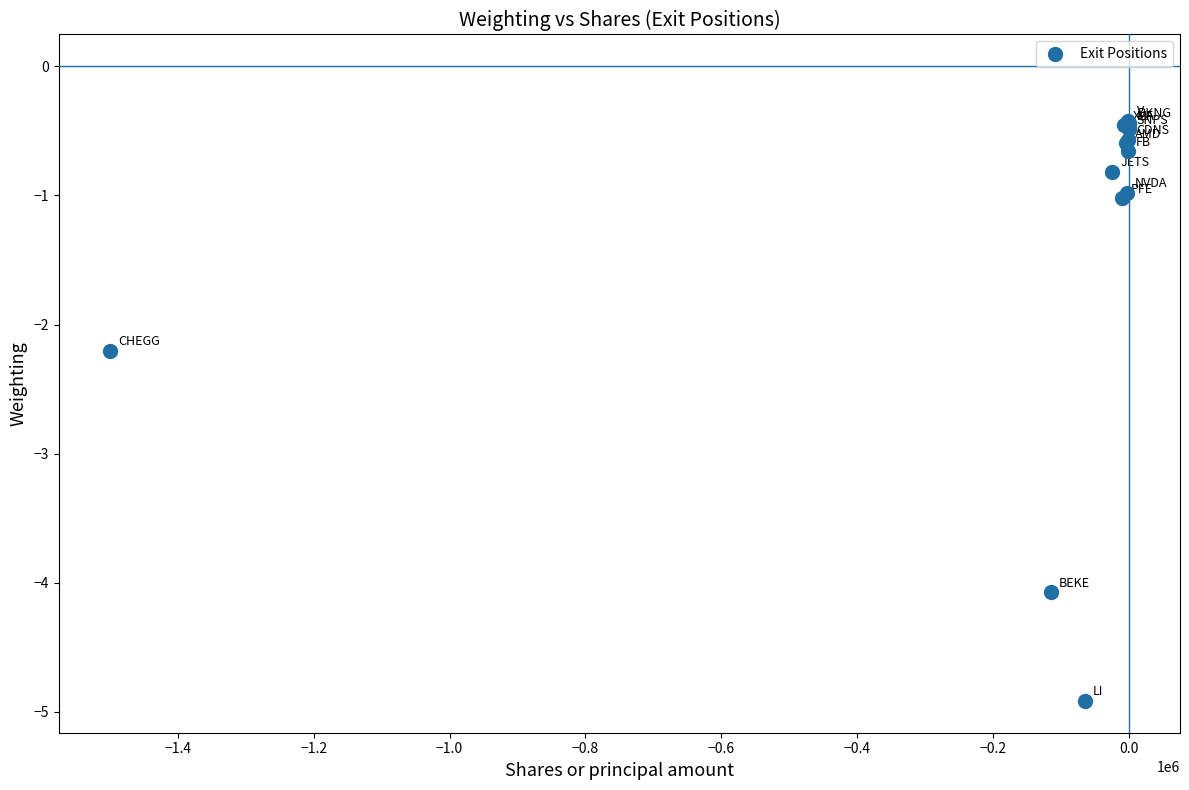

What Y value in the scatter plot is closest to -2?

-2.2